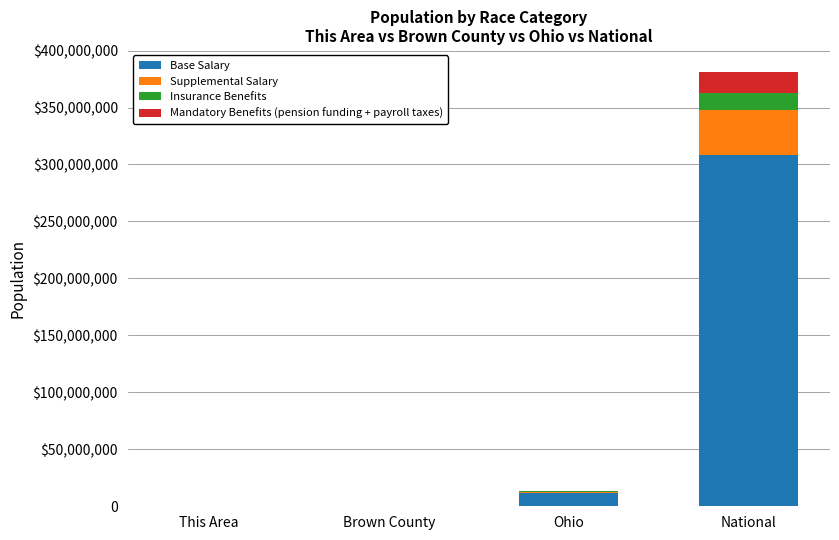

What are all the series names shown in the legend?

Base Salary, Supplemental Salary, Insurance Benefits, Mandatory Benefits (pension funding + payroll taxes)